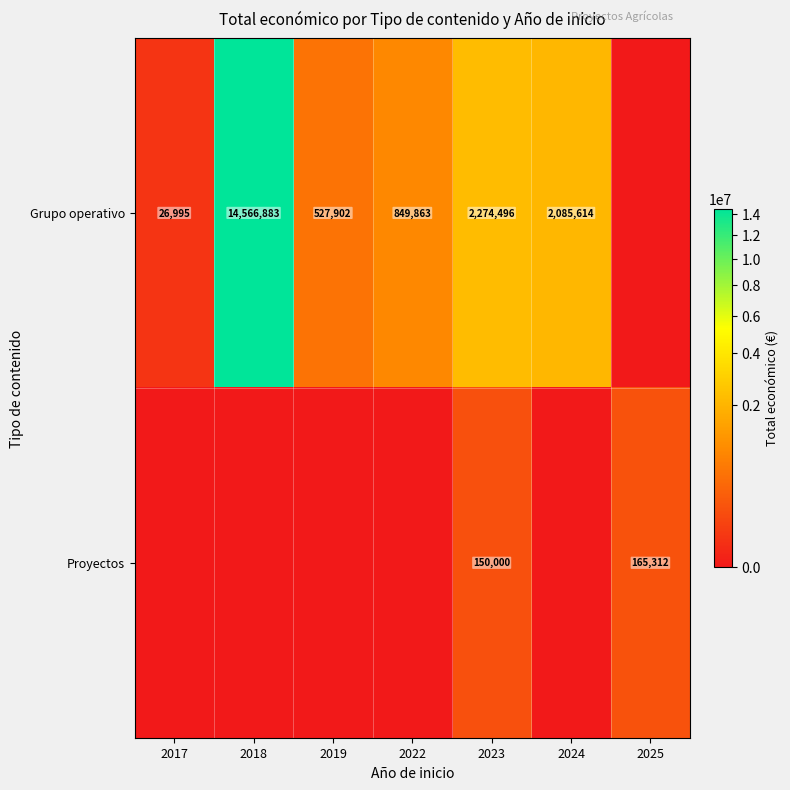

What is the sum of the Grupo operativo values at 2024 and 2018?

16652497